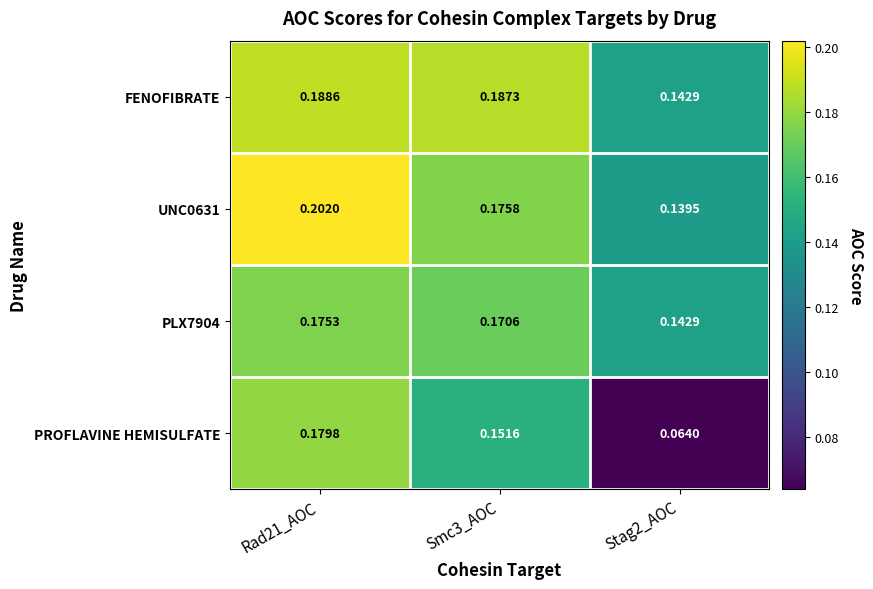

How many distinct data groups are displayed?

4